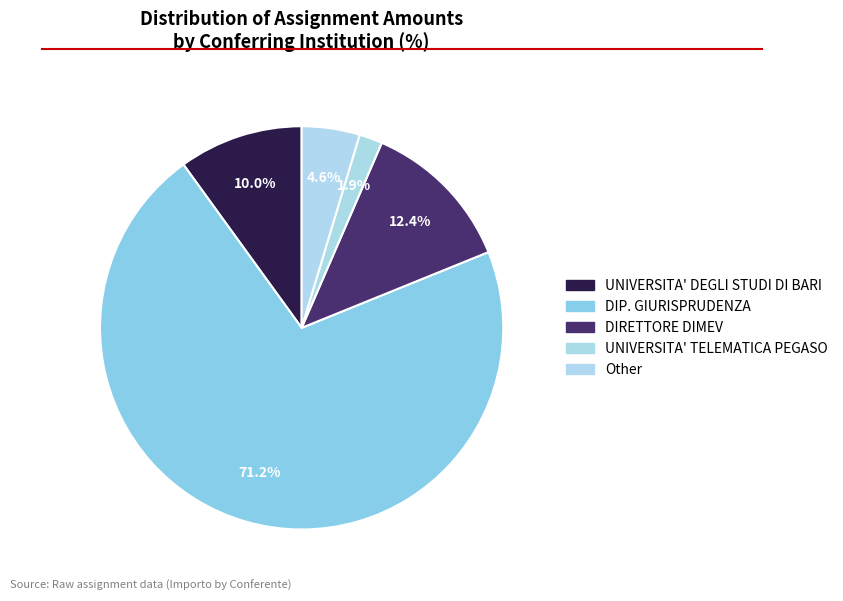

To the nearest percent, what percentage of the pie is UNIVERSITA' TELEMATICA PEGASO?

2%